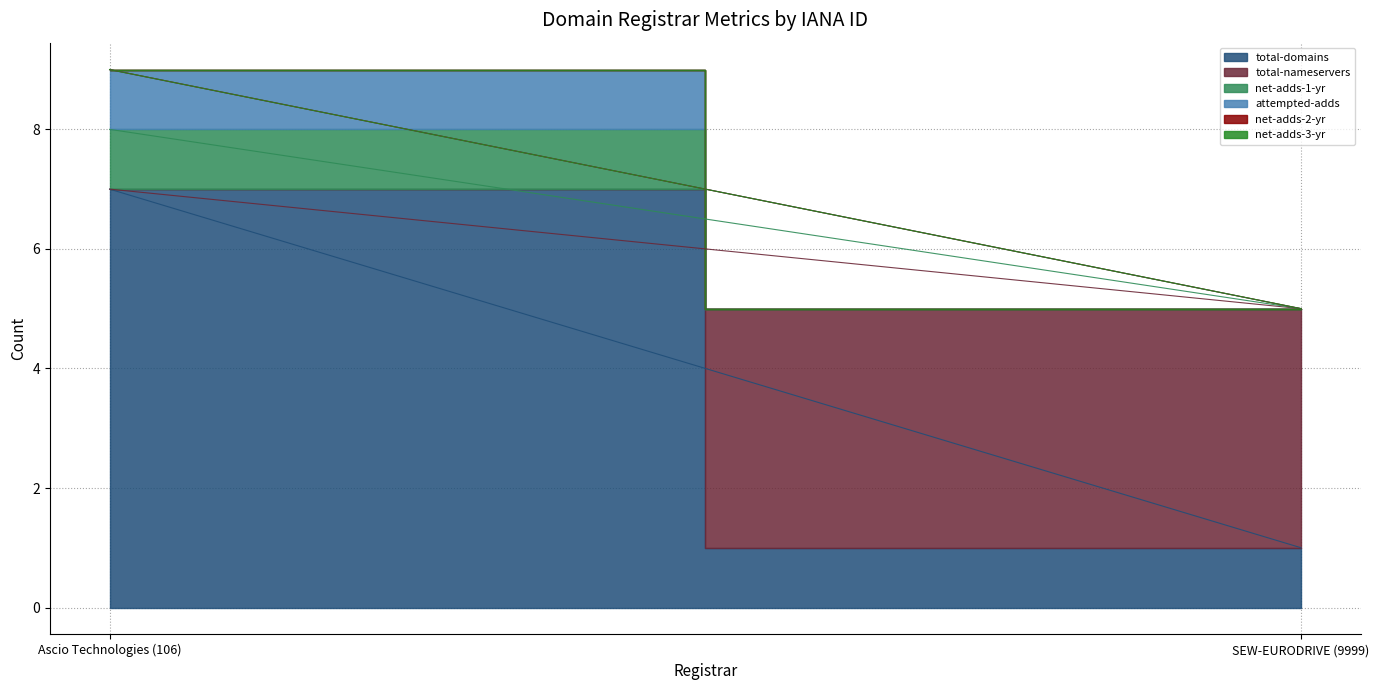

Reading left to right, what are all the values shown in this chart?

total-domains: 7	1
total-nameservers: 0	4
net-adds-1-yr: 1	0
attempted-adds: 1	0
net-adds-2-yr: 0	0
net-adds-3-yr: 0	0